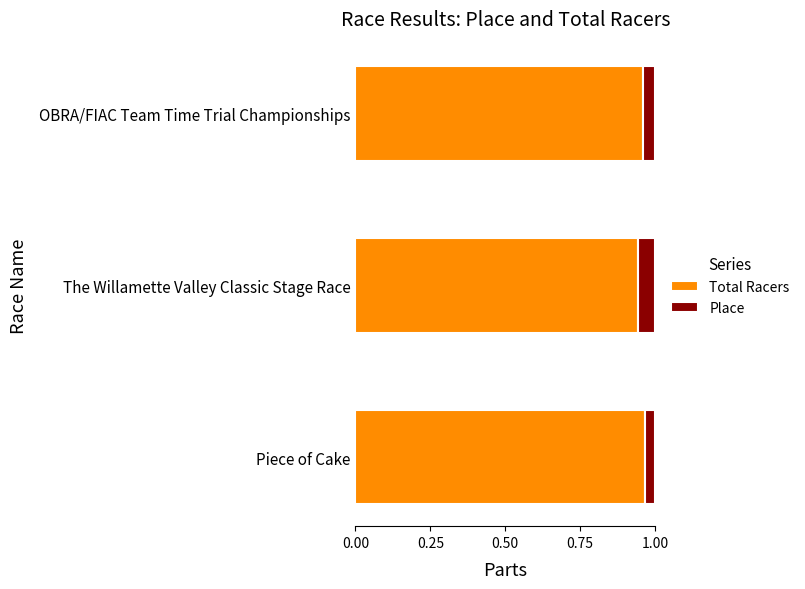

What is the sum of the Total Racers values at OBRA/FIAC Team Time Trial Championships and Piece of Cake?

1.9